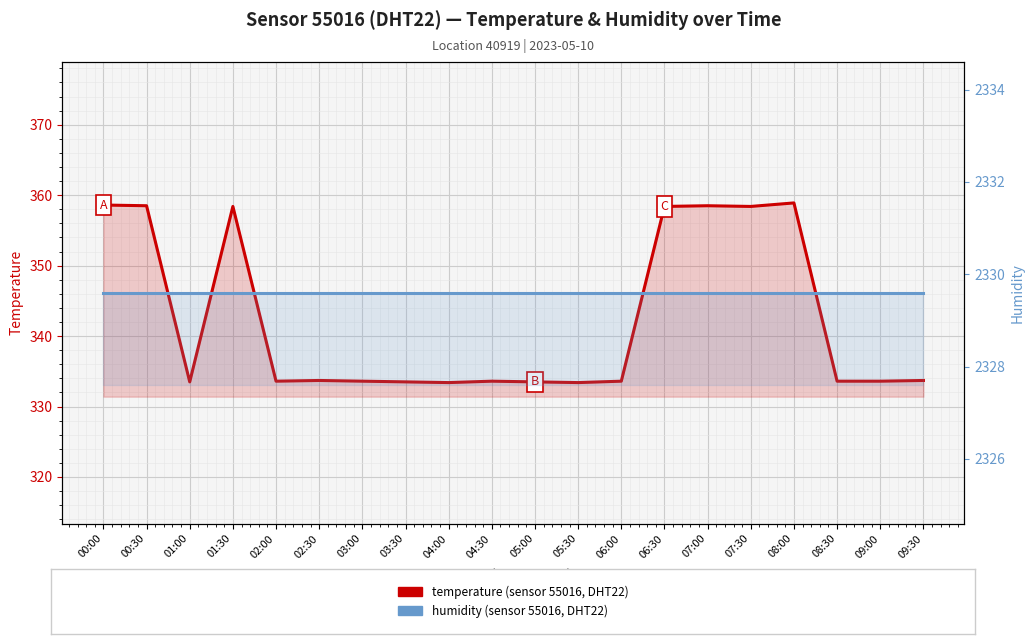

What is the difference between the highest and lowest values at 06:00?

1996.0